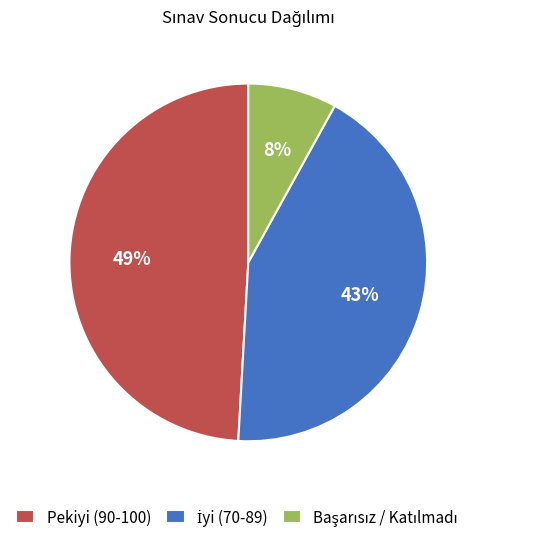

How many segments does this pie chart have?

3